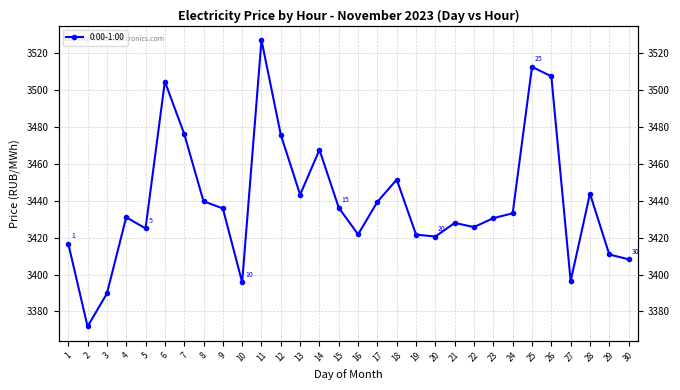

Where does the data first go above 3433?

6